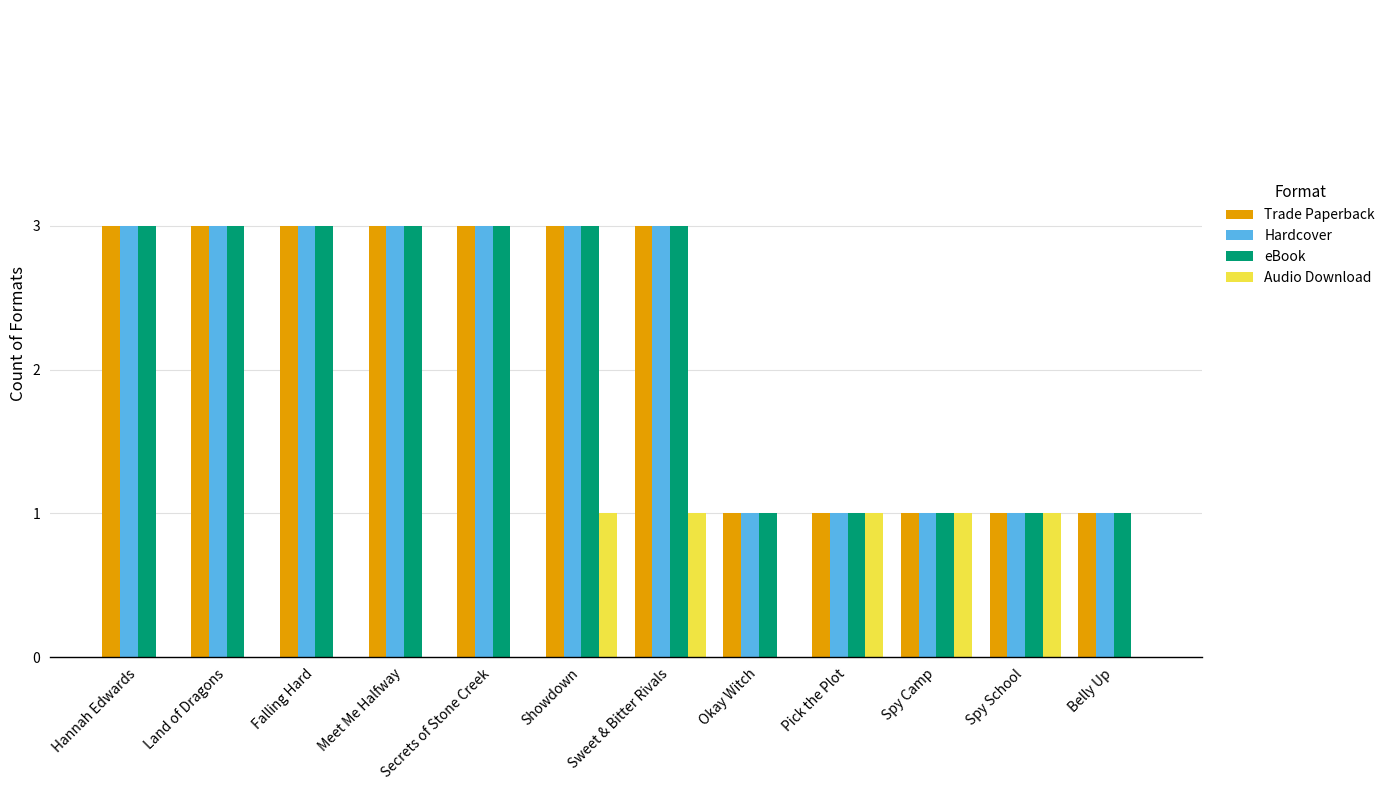

What is the approximate value of eBook at Meet Me Halfway?

3